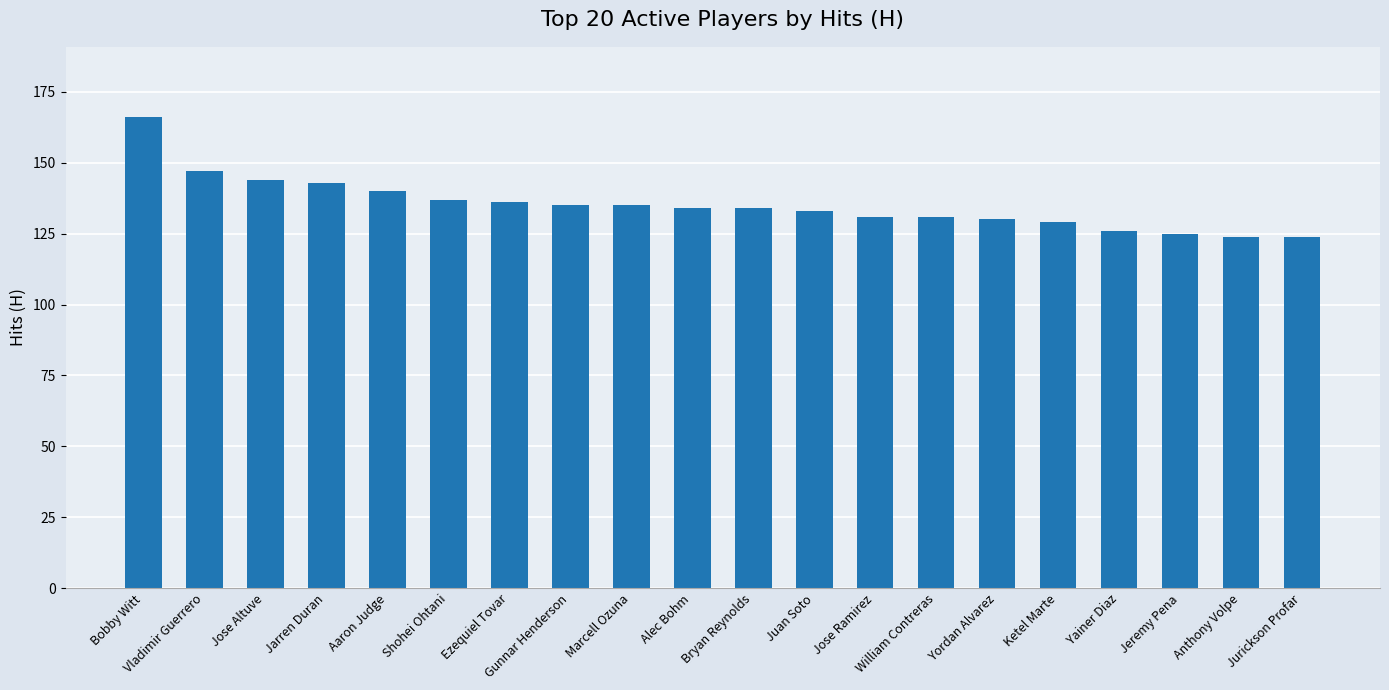

What is the smallest value displayed?

124